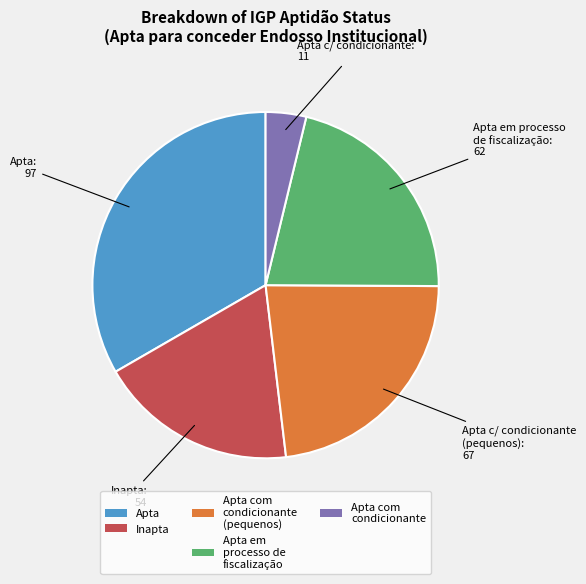

The Inapta slice represents 28% of the pie. True or false?

False